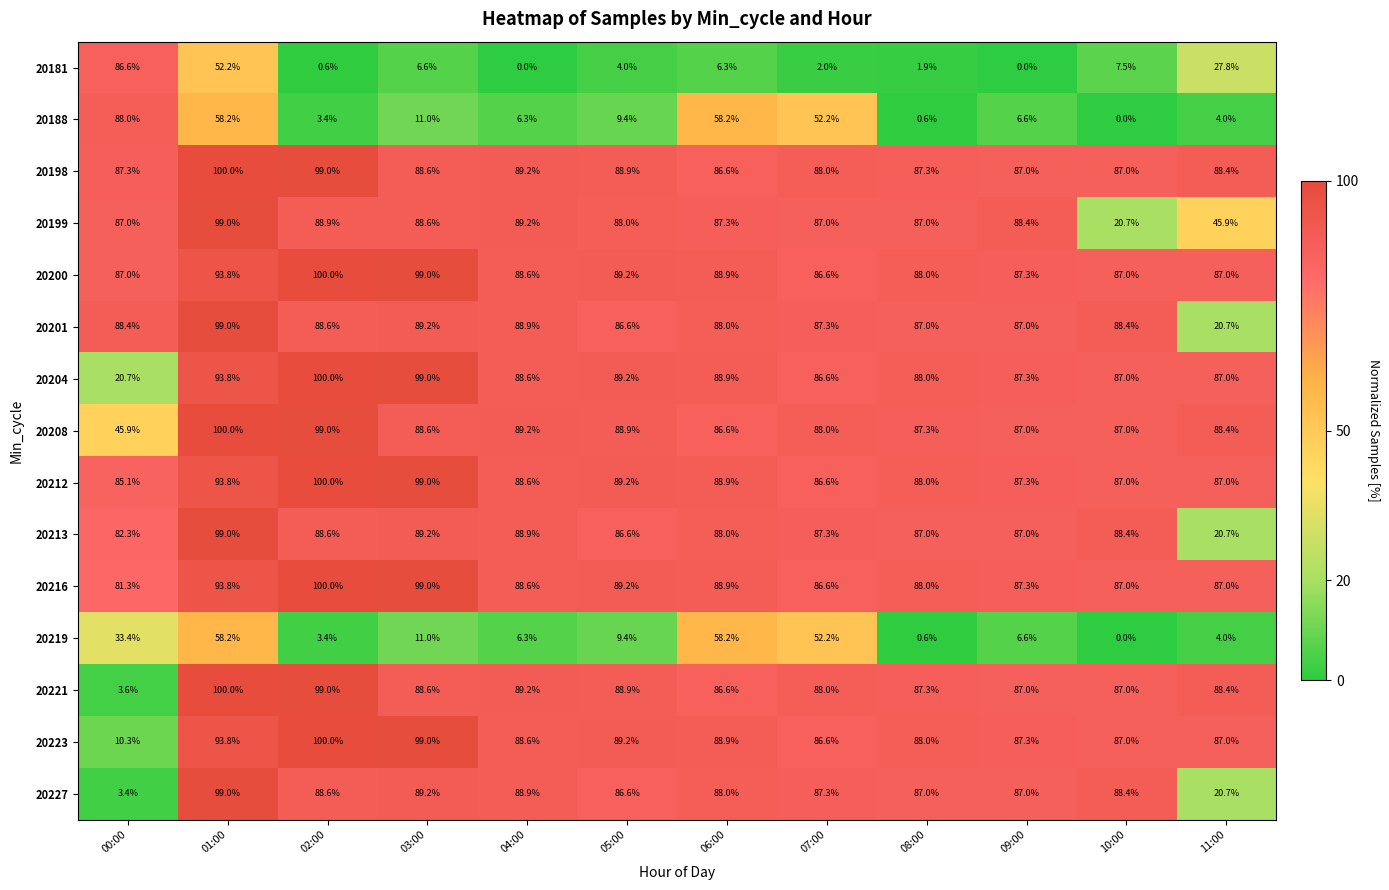

What is the sum of the 20181 values at 11:00 and 08:00?

29.7